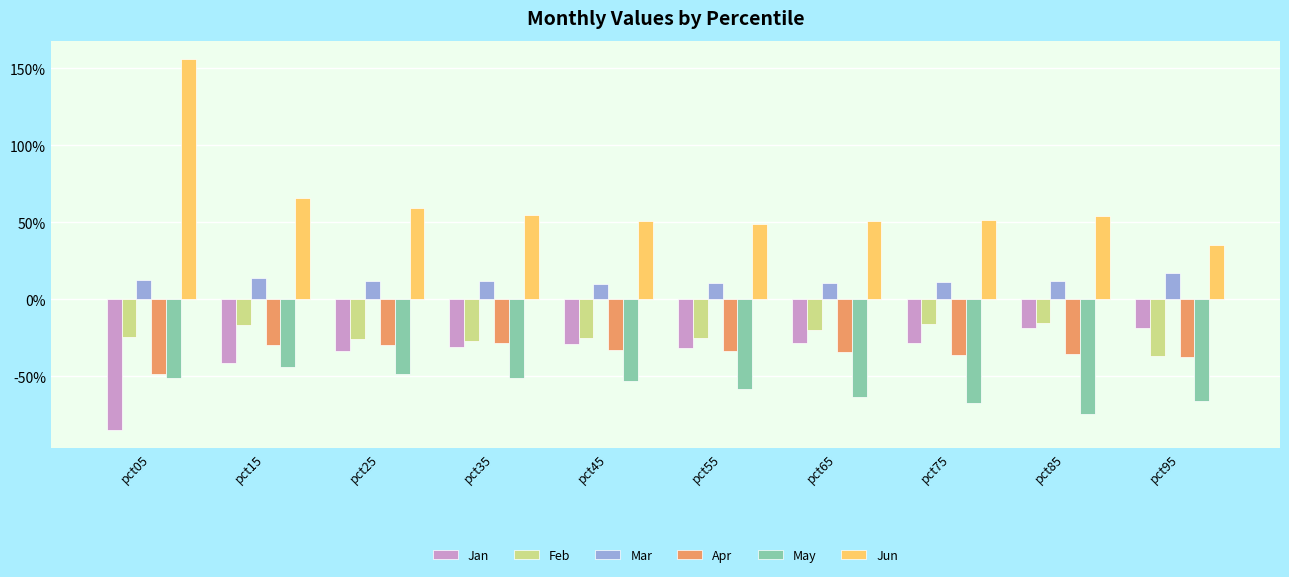

Reading left to right, list all the values displayed in this chart.

Jan: pct05=-0.8	pct15=-0.4	pct25=-0.3	pct35=-0.3	pct45=-0.3	pct55=-0.3	pct65=-0.3	pct75=-0.3	pct85=-0.2	pct95=-0.2
Feb: pct05=-0.2	pct15=-0.2	pct25=-0.3	pct35=-0.3	pct45=-0.3	pct55=-0.3	pct65=-0.2	pct75=-0.2	pct85=-0.2	pct95=-0.4
Mar: pct05=0.1	pct15=0.1	pct25=0.1	pct35=0.1	pct45=0.1	pct55=0.1	pct65=0.1	pct75=0.1	pct85=0.1	pct95=0.2
Apr: pct05=-0.5	pct15=-0.3	pct25=-0.3	pct35=-0.3	pct45=-0.3	pct55=-0.3	pct65=-0.3	pct75=-0.4	pct85=-0.4	pct95=-0.4
May: pct05=-0.5	pct15=-0.4	pct25=-0.5	pct35=-0.5	pct45=-0.5	pct55=-0.6	pct65=-0.6	pct75=-0.7	pct85=-0.7	pct95=-0.7
Jun: pct05=1.6	pct15=0.7	pct25=0.6	pct35=0.5	pct45=0.5	pct55=0.5	pct65=0.5	pct75=0.5	pct85=0.5	pct95=0.4